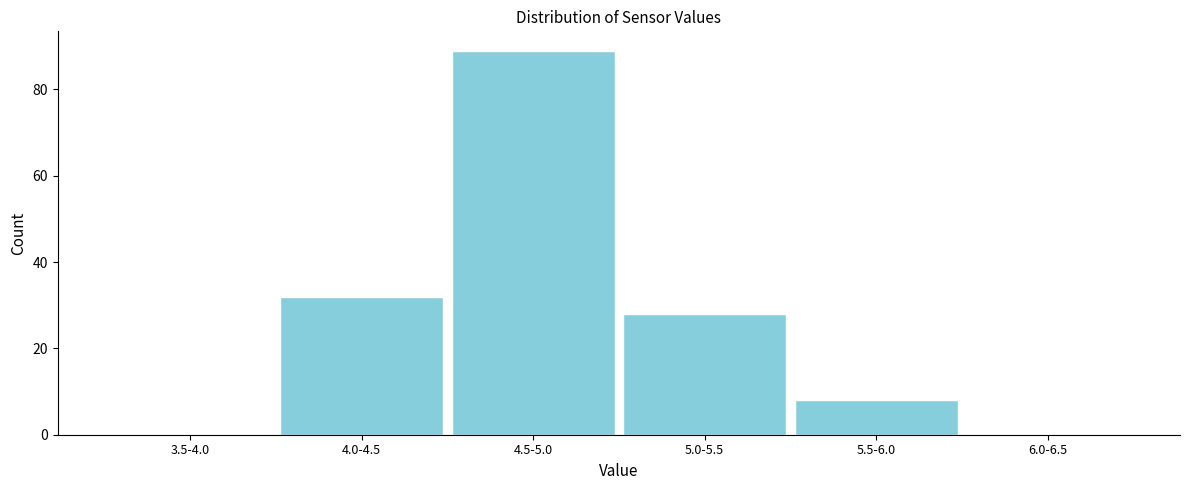

Reading left to right, extract all data points from this chart.

3.5-4.0=0	4.0-4.5=32	4.5-5.0=89	5.0-5.5=28	5.5-6.0=8	6.0-6.5=0